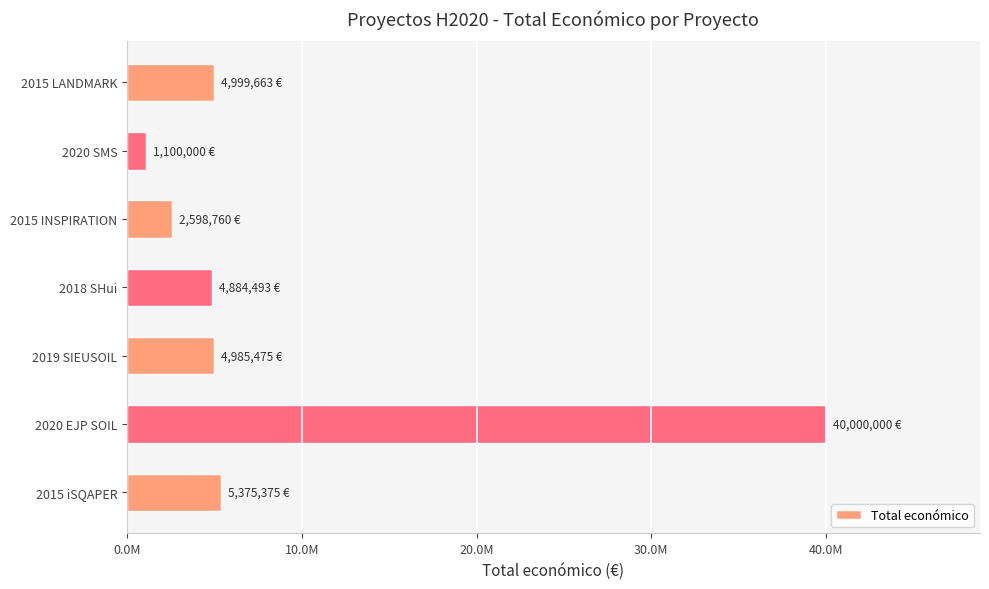

Are the bars horizontal?

Yes